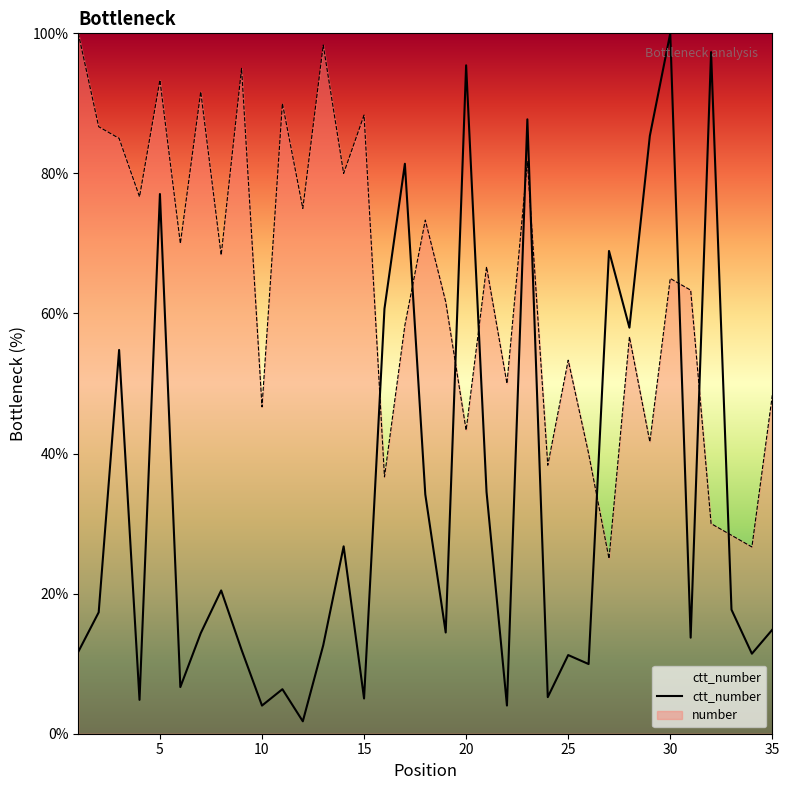

At 10, list the series in order from smallest to largest.

ctt_number, number